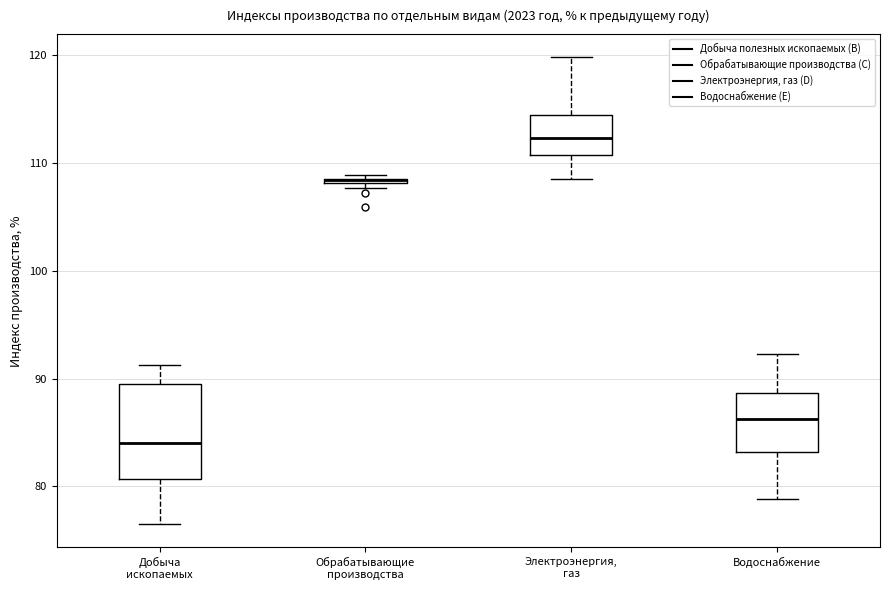

Where does the lower whisker of the box for Водоснабжение end on the y-axis? The values are not printed on the chart, so give them approximately, as read against the axis.

79